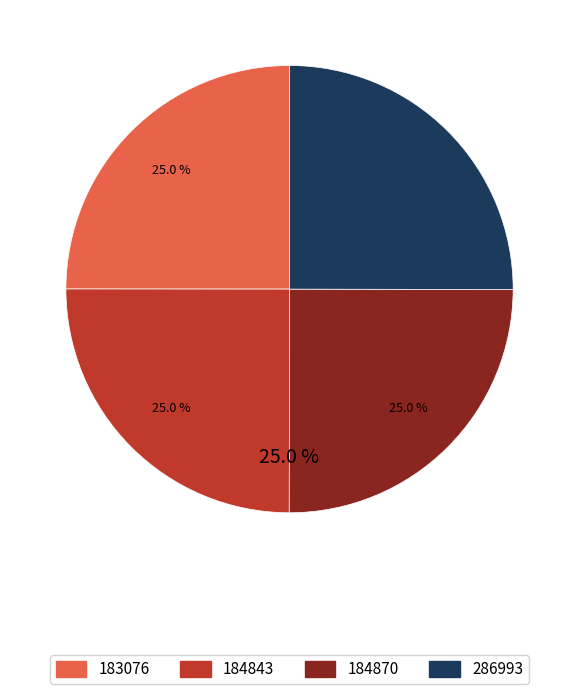

Is there any slice that represents more than half of the pie?

No